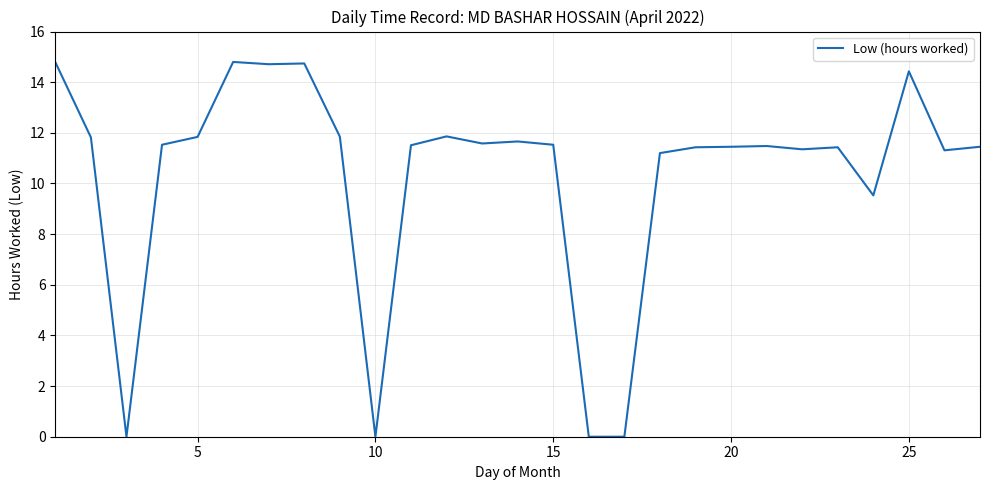

What is the maximum value shown in the chart?

14.8